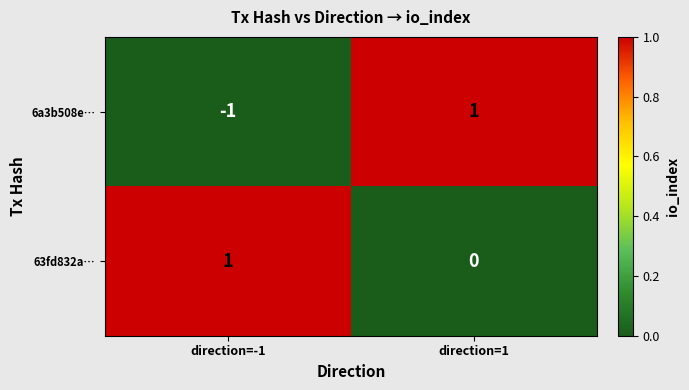

Which category has the lowest value in the 63fd832a… series?

direction=1